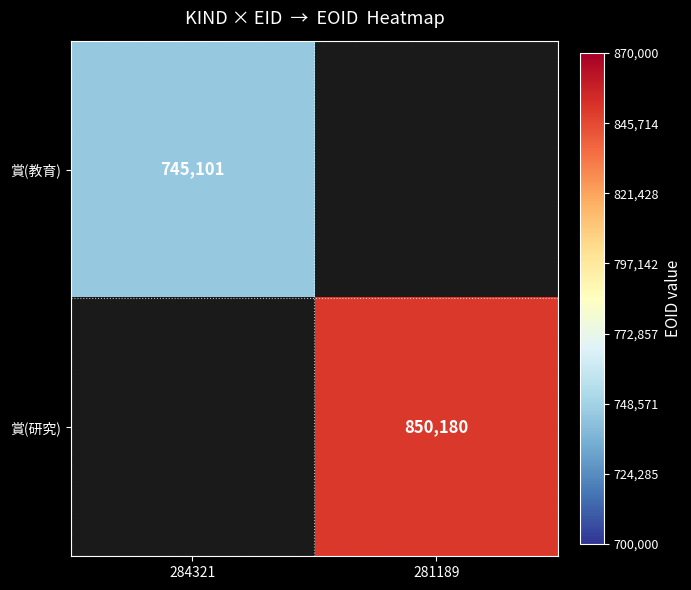

The 賞(研究) series shows 1171790 at 281189. True or false?

False